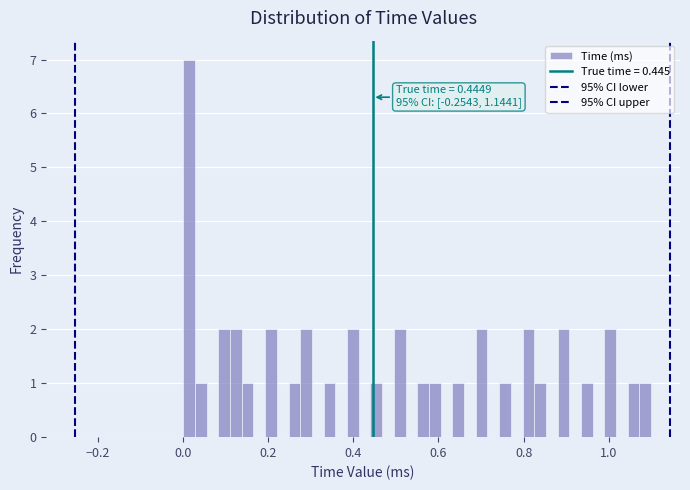

Around what value on the x-axis is the tallest bar? Give the approximate position of its centre, as read against the axis.

0.02